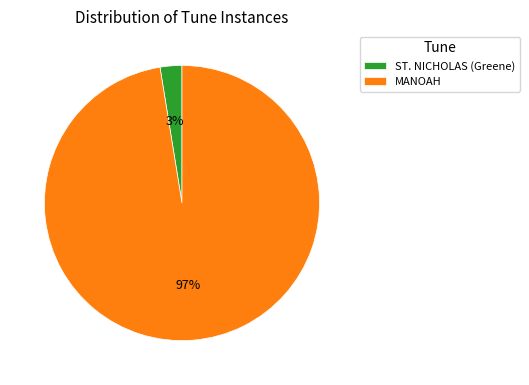

To the nearest percent, what portion does ST. NICHOLAS (Greene) represent?

3%